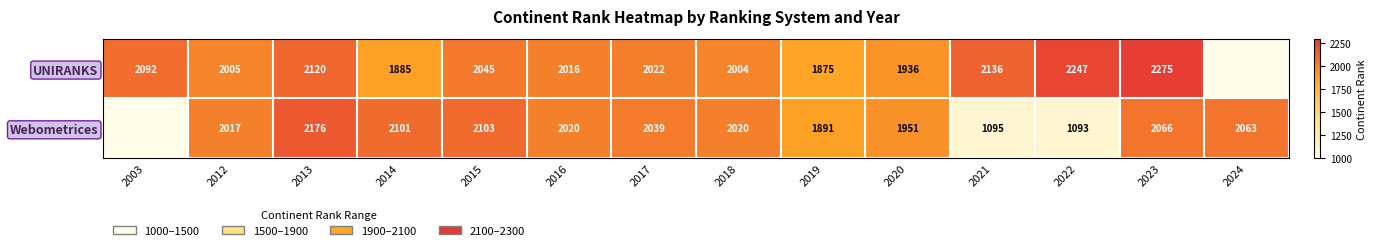

At 2016, list the series in order from smallest to largest.

UNIRANKS, Webometrices